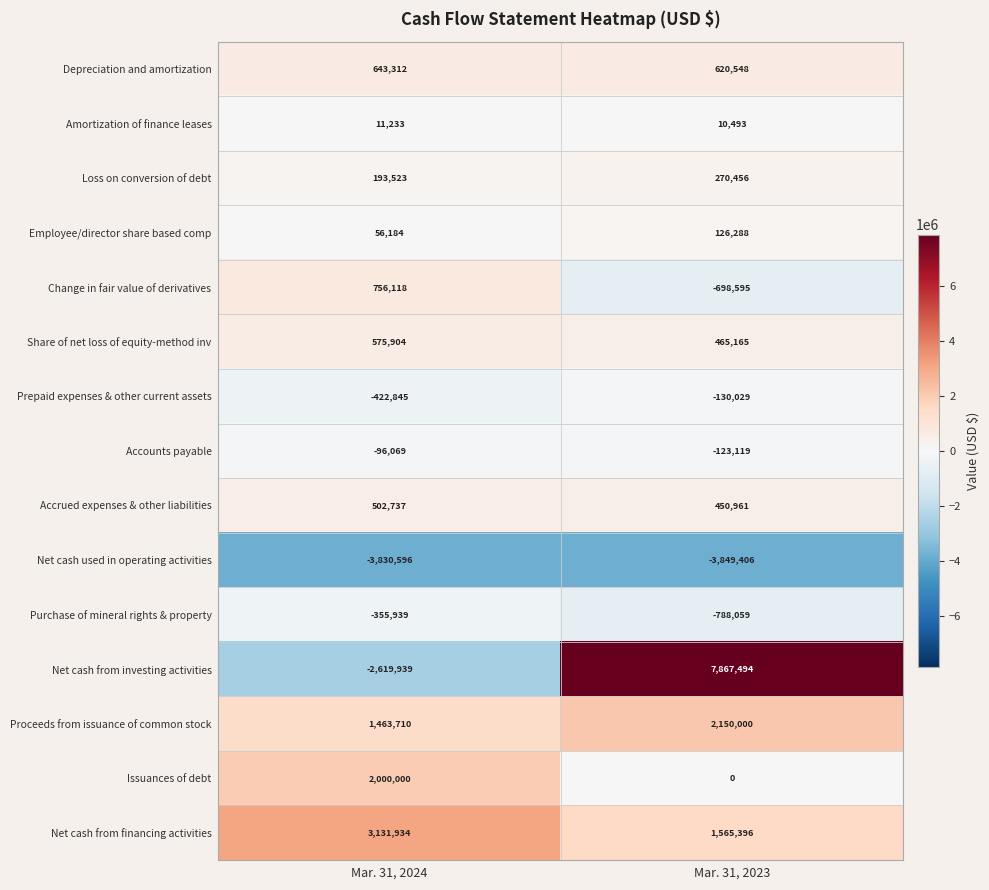

Rank the series by their maximum value, from lowest to highest.

Net cash used in operating activities, Purchase of mineral rights & property, Prepaid expenses & other current assets, Accounts payable, Amortization of finance leases, Employee/director share based comp, Loss on conversion of debt, Accrued expenses & other liabilities, Share of net loss of equity-method inv, Depreciation and amortization, Change in fair value of derivatives, Issuances of debt, Proceeds from issuance of common stock, Net cash from financing activities, Net cash from investing activities